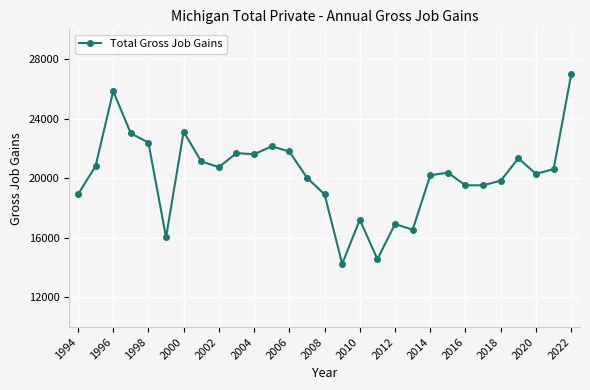

What is the sum of all values?

586277